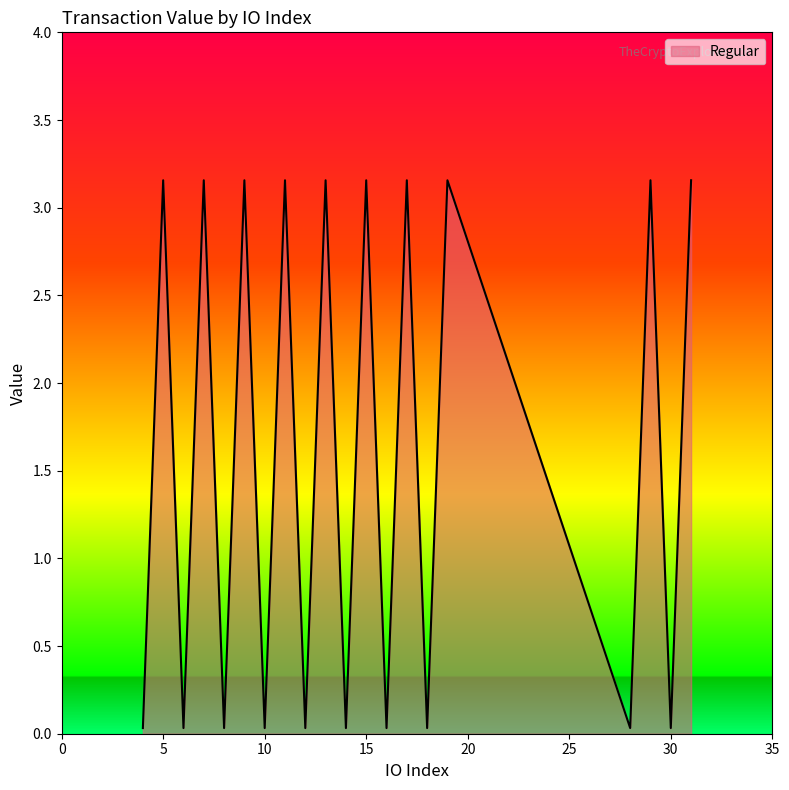

What is the difference between the maximum and minimum values?

3.1